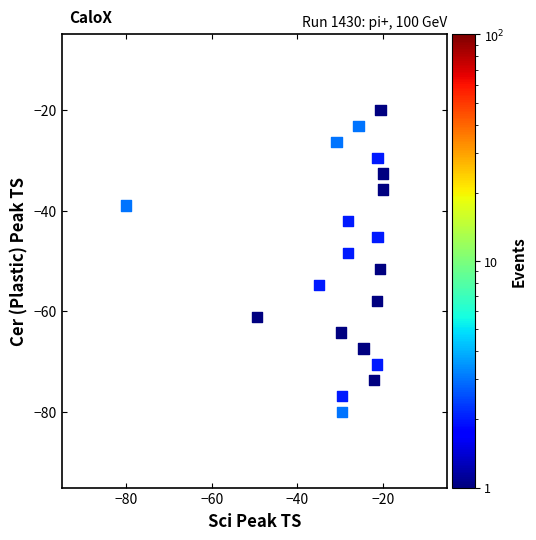

What is the range of Y values (max minus min)?

60.0